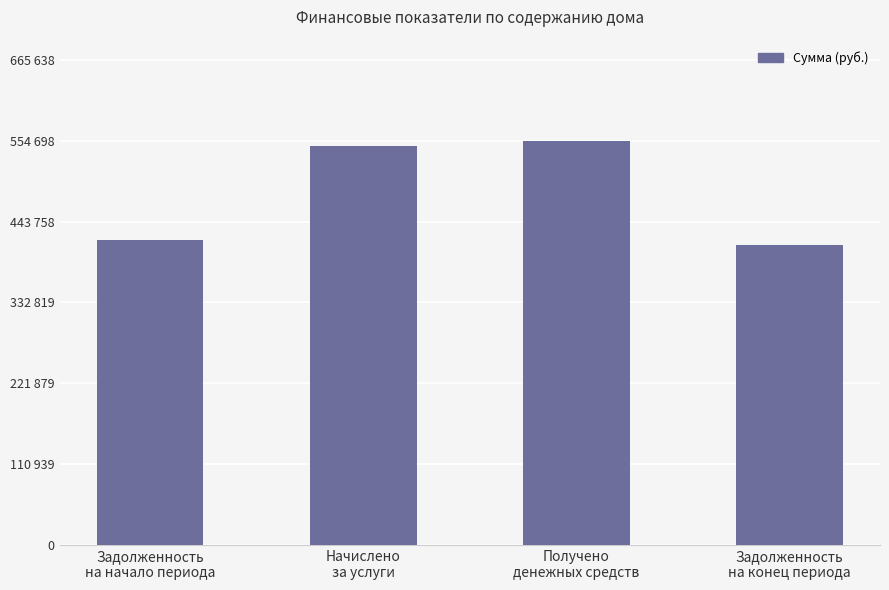

Where does the data first go above 547637?

Начислено
за услуги